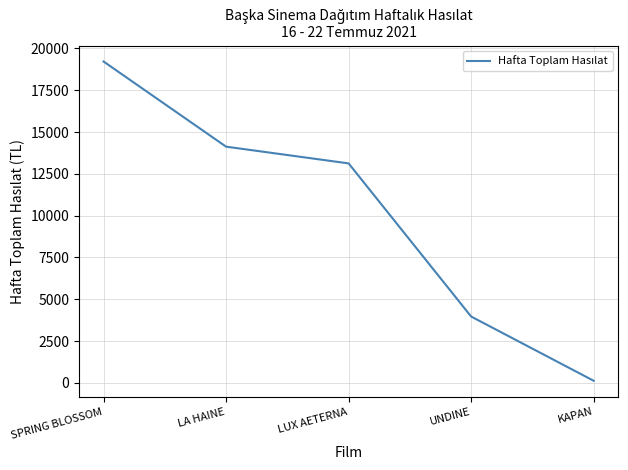

True or false: the data shows 24428.8 at LA HAINE.

False